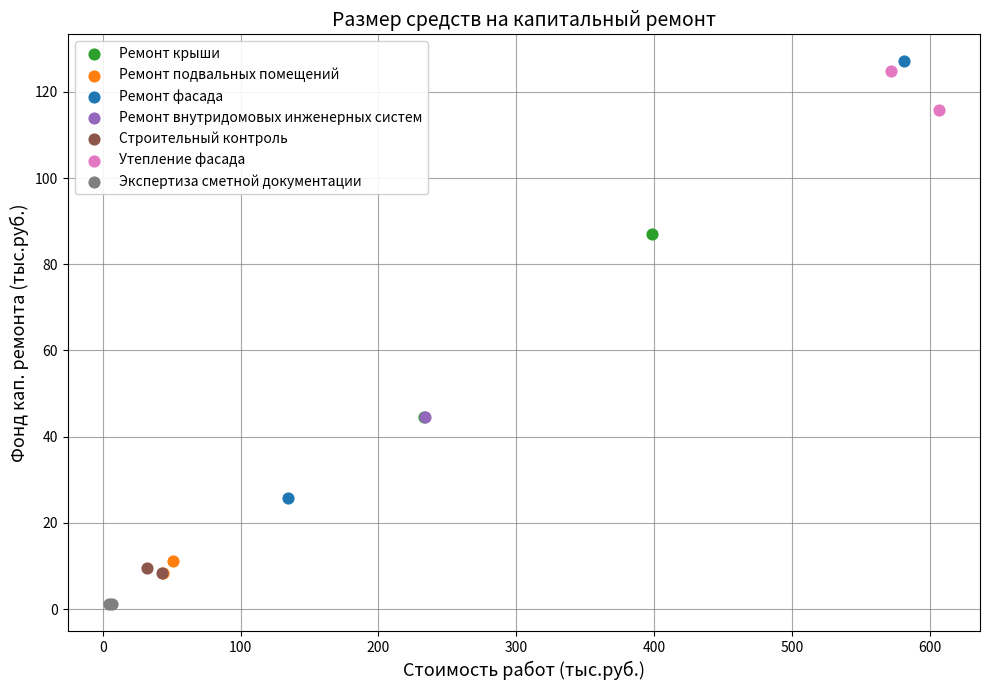

Which series contains the lowest Y value?

Экспертиза сметной документации